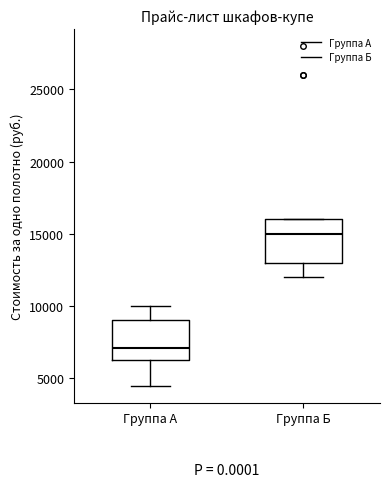

Which box's median line is the lowest?

Группа А